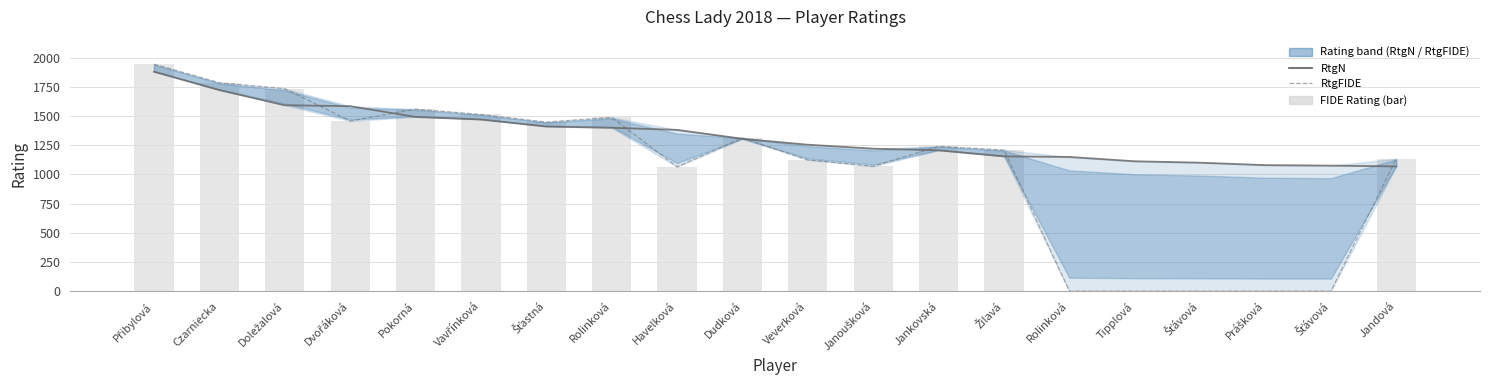

Reading left to right, list all the values displayed in this chart.

RtgN: 1879	1722	1592	1584	1492	1470	1410	1399	1381	1304	1254	1220	1206	1154	1149	1112	1100	1079	1075	1068
RtgFIDE: 1944	1785	1734	1457	1559	1513	1448	1488	1065	1312	1124	1069	1240	1209	0	0	0	0	0	1135
FIDE Rating (bar): 1944	1785	1734	1457	1559	1513	1448	1488	1065	1312	1124	1069	1240	1209	0	0	0	0	0	1135